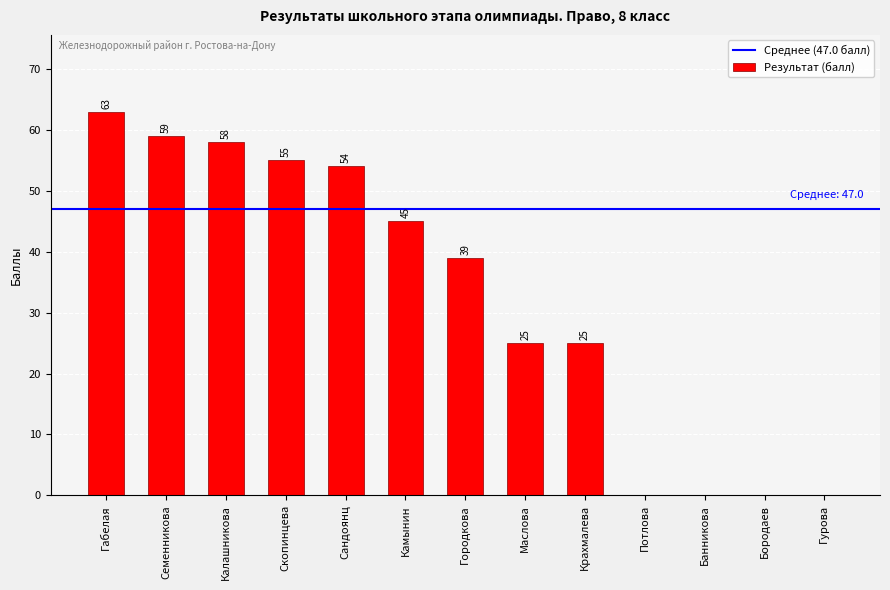

Which label corresponds to the largest value in the chart?

Габелая